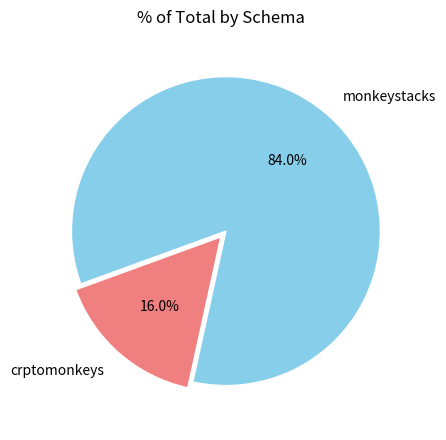

How much of the chart is everything except crptomonkeys?

84.0%